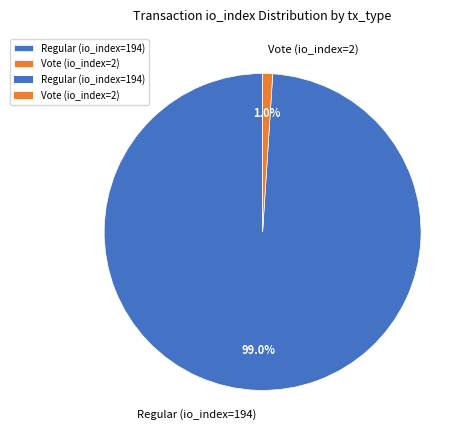

Which category accounts for the majority?

Regular (io_index=194)